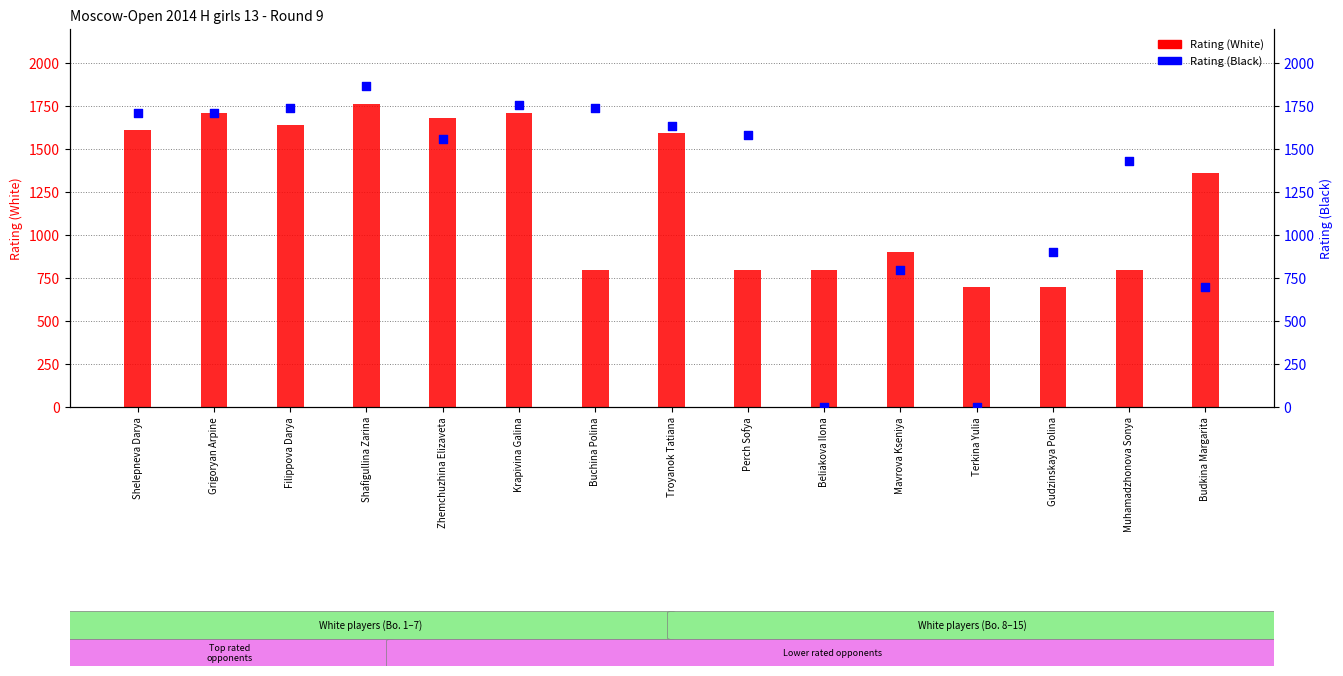

At how many categories does at least one series exceed 376?

15